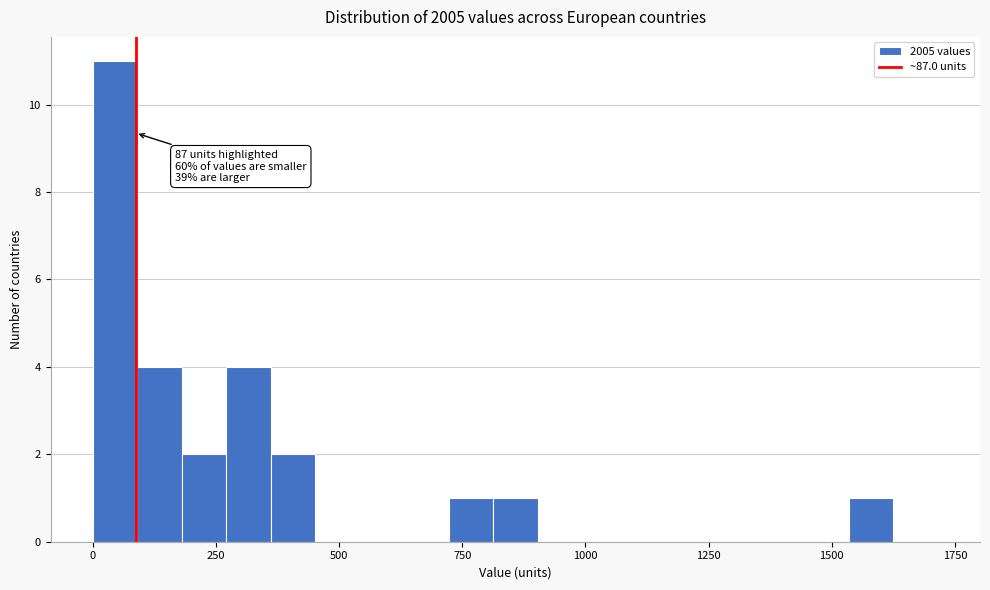

Around what value on the x-axis is the tallest bar? Give the approximate position of its centre, as read against the axis.

50